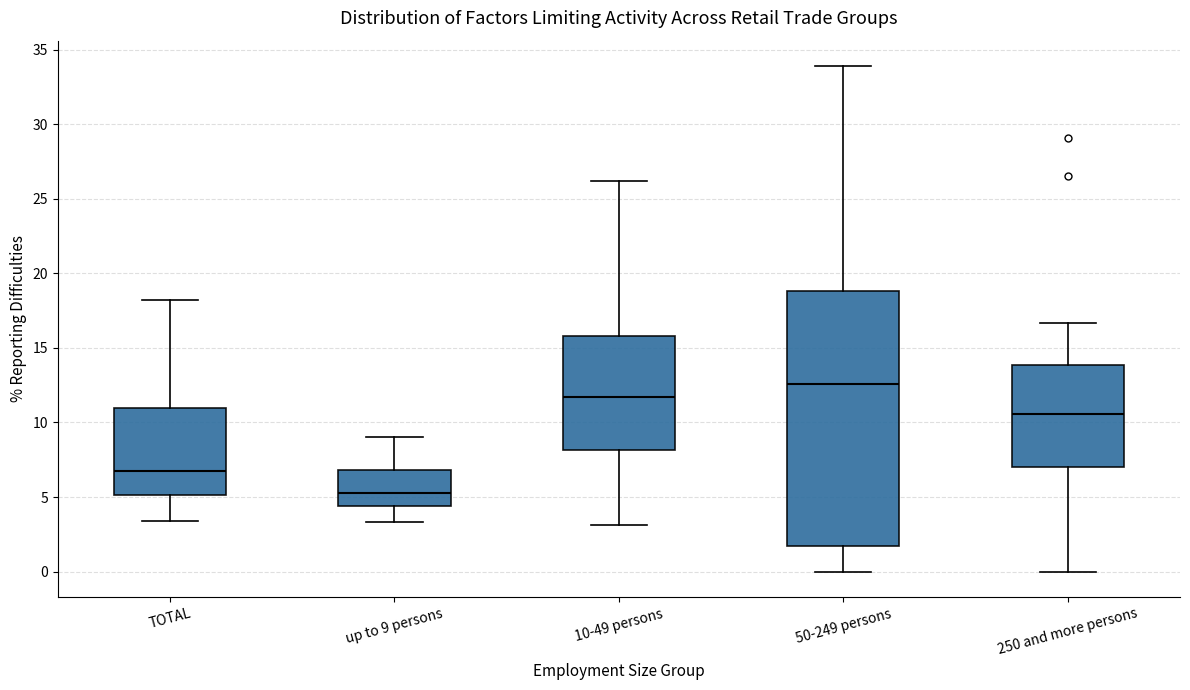

Where does the lower whisker of the box for 250 and more persons end on the y-axis? The values are not printed on the chart, so give them approximately, as read against the axis.

0.0